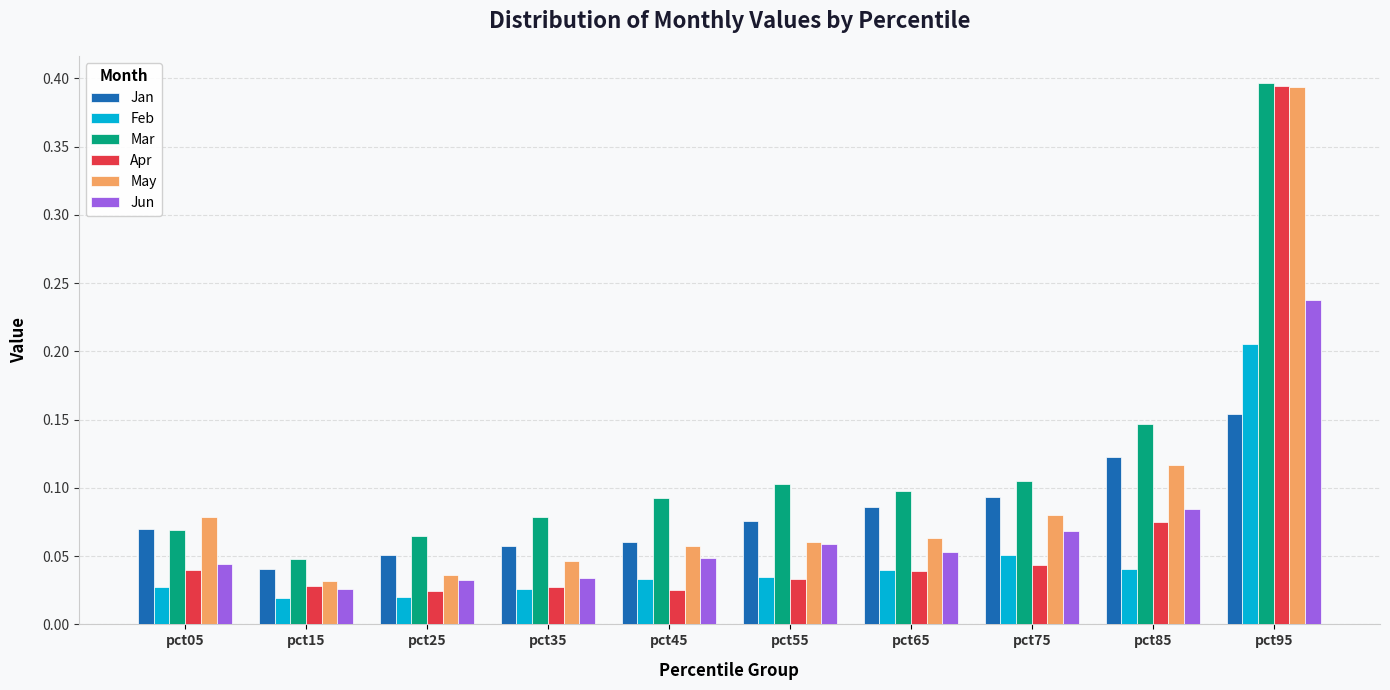

How many categories are shown in the chart?

10